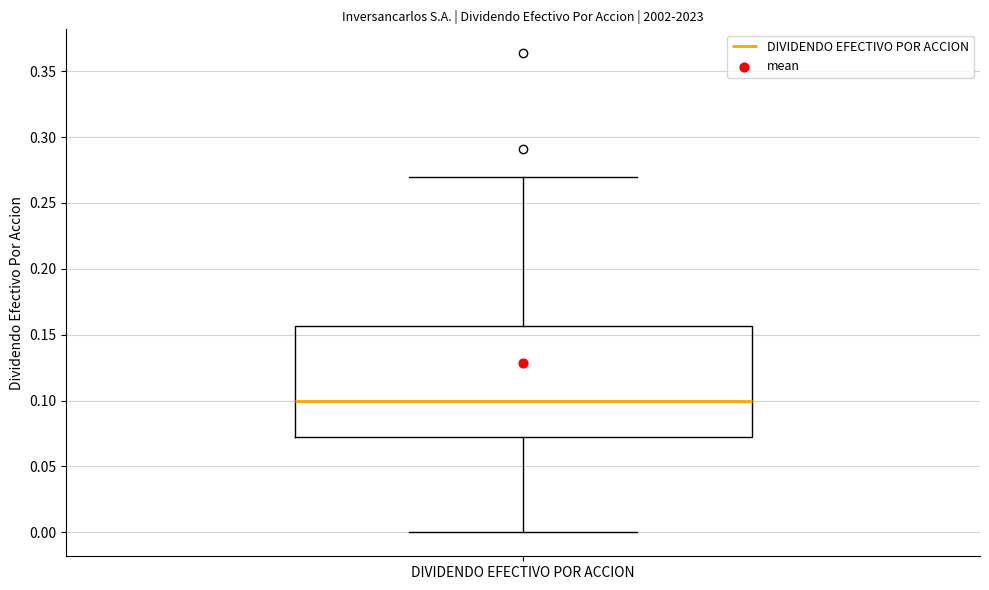

Read this box plot against the y-axis: the position of the median line, the range covered by the box, and the ends of both whiskers. The values are not printed on the chart, so give them approximately, as read against the axis.

median 0.100, box 0.075 to 0.155, whiskers 0.000 to 0.270